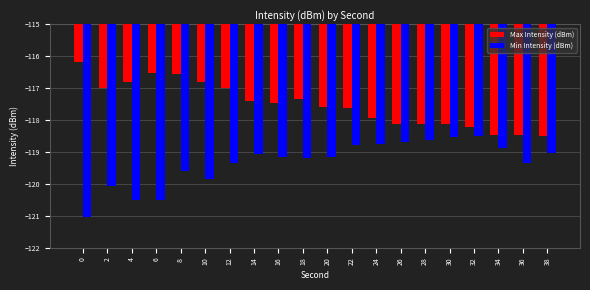

True or false: Min Intensity (dBm) has a value of -163.3 at 0.

False